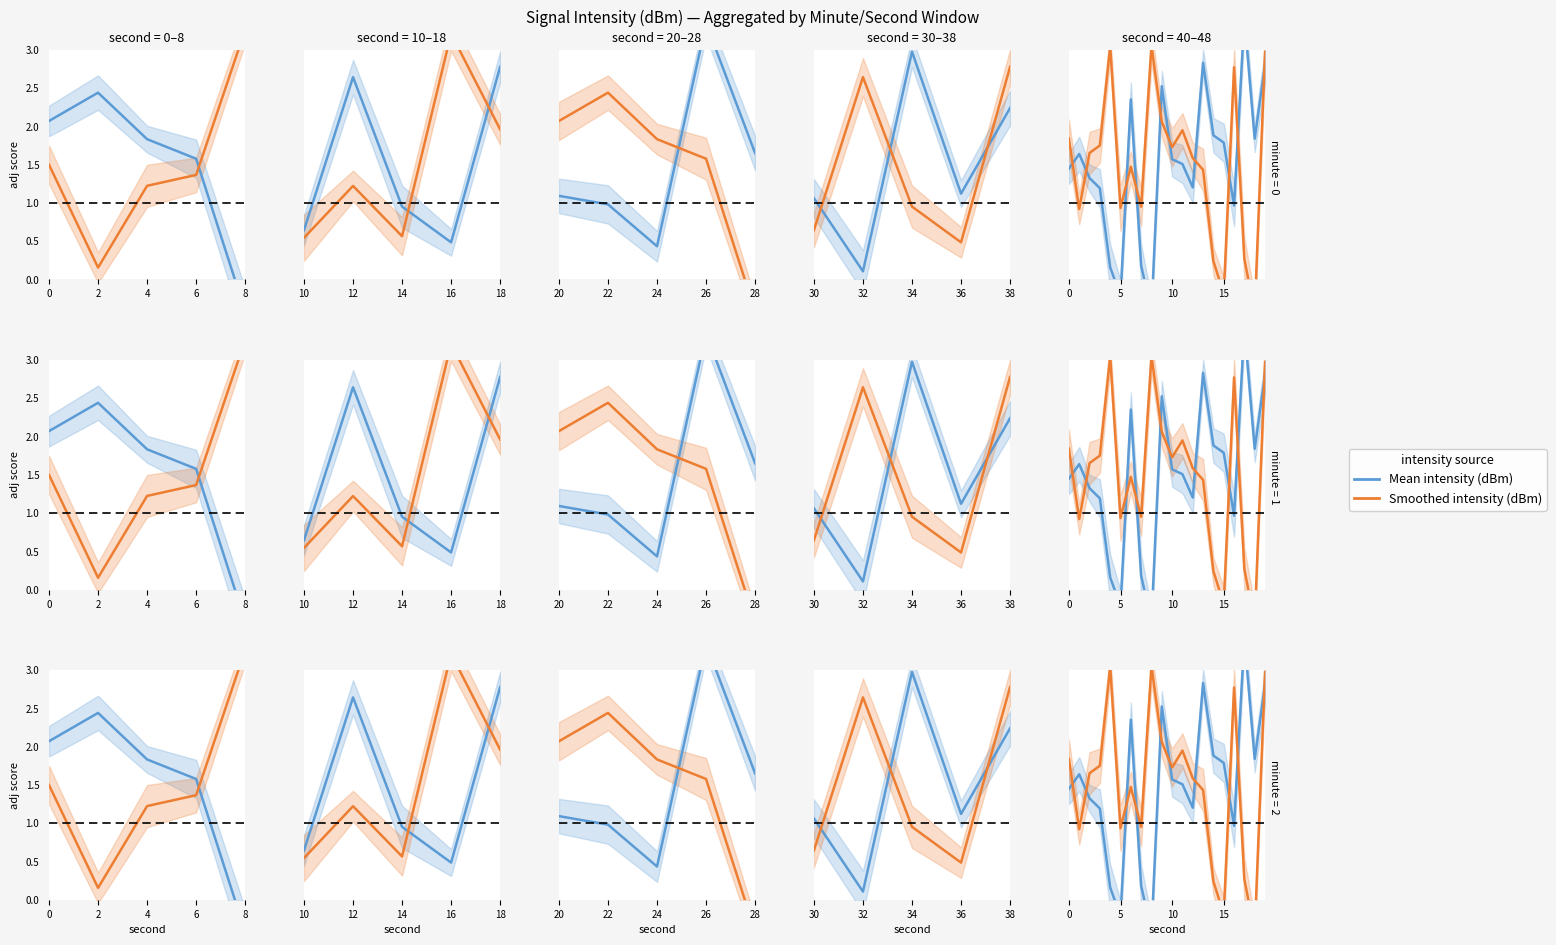

List the series in order of their peak value, highest first.

Mean intensity (dBm), Smoothed intensity (dBm)